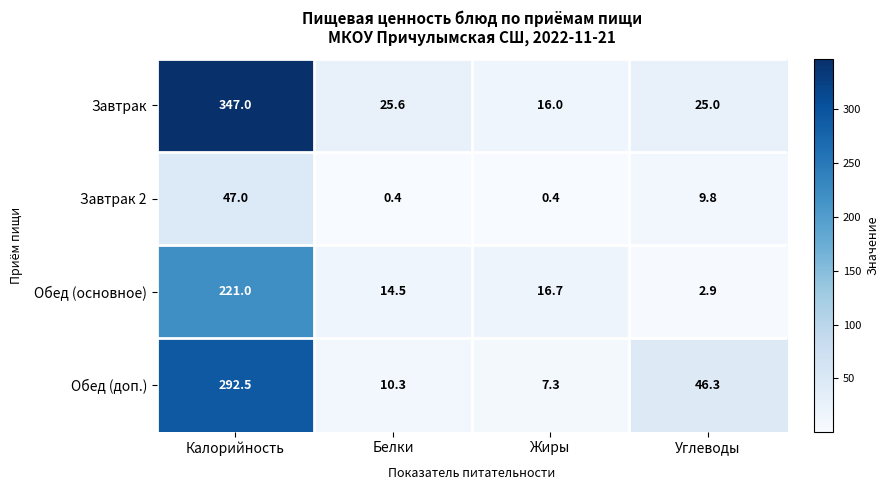

Reading left to right, extract all data points from this chart.

Завтрак: Калорийность=347.0	Белки=25.6	Жиры=16.0	Углеводы=25.0
Завтрак 2: Калорийность=47.0	Белки=0.4	Жиры=0.4	Углеводы=9.8
Обед (основное): Калорийность=221.0	Белки=14.5	Жиры=16.7	Углеводы=2.9
Обед (доп.): Калорийность=292.5	Белки=10.3	Жиры=7.3	Углеводы=46.3